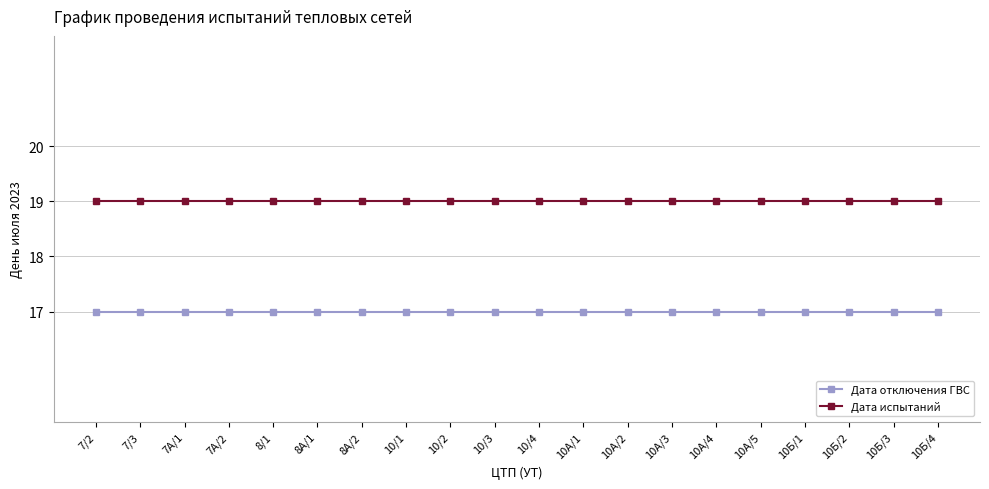

At how many categories does at least one series exceed 17?

20